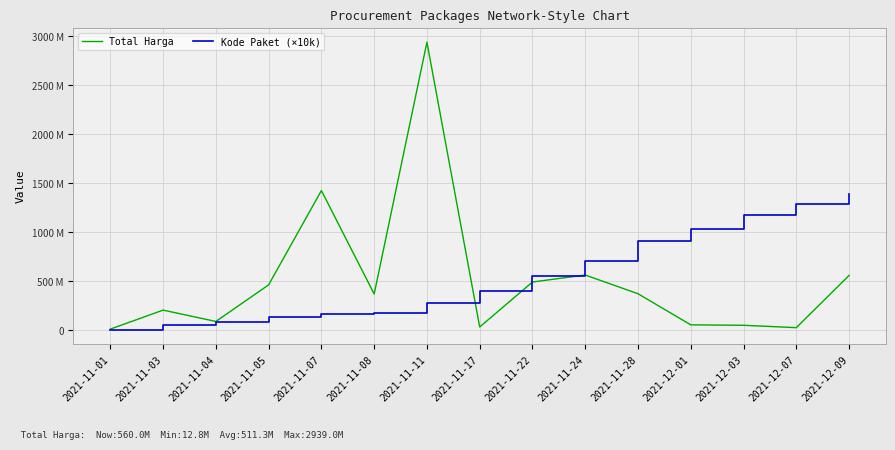

What is the minimum value shown in the chart?

5700000